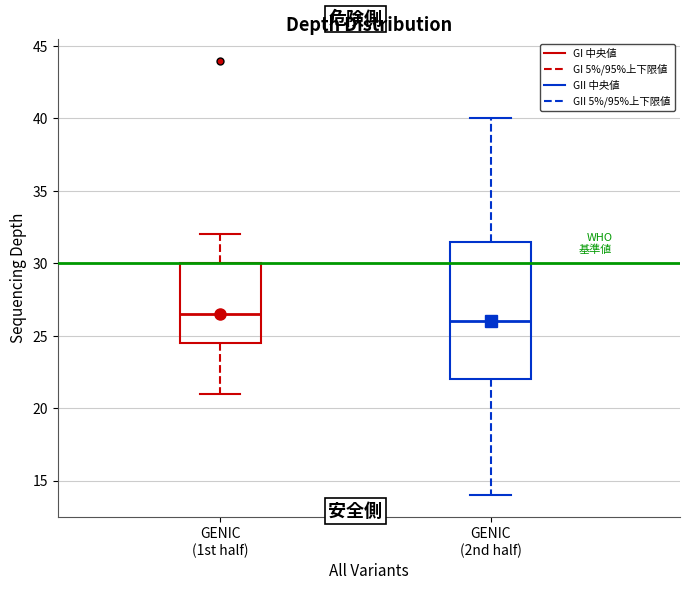

Where is the upper edge of the box for GENIC (2nd half) on the y-axis? The values are not printed on the chart, so give them approximately, as read against the axis.

31.5